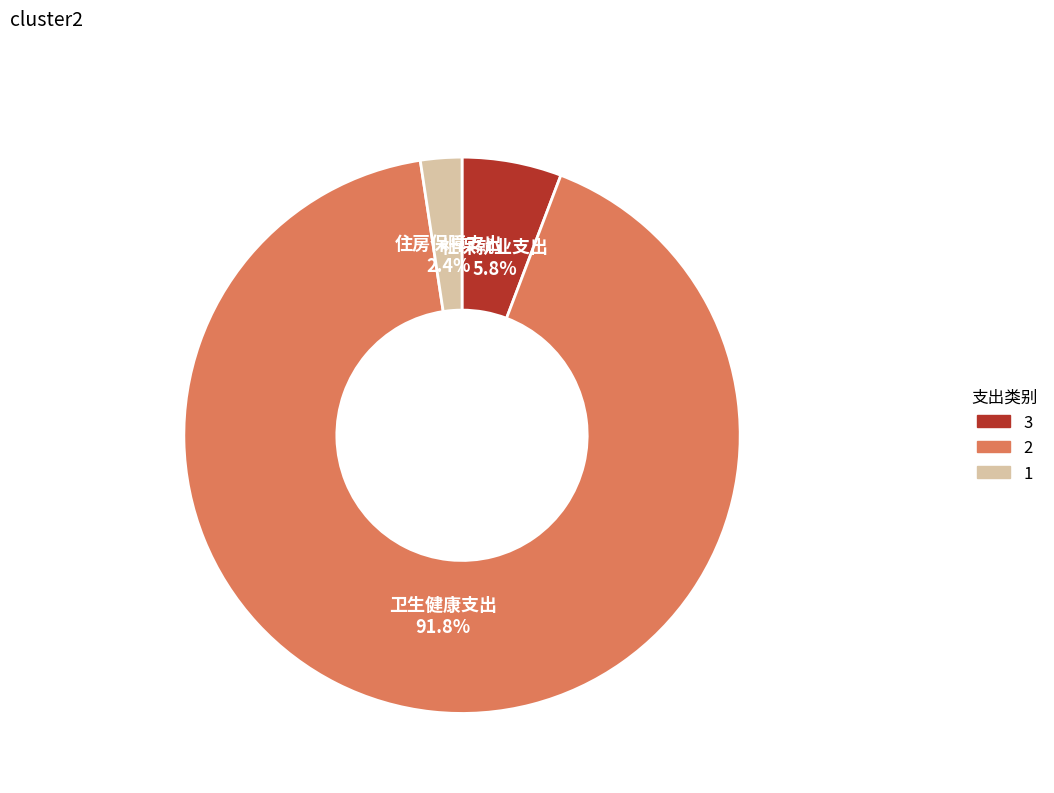

Which category has the biggest portion of the pie?

卫生健康支出